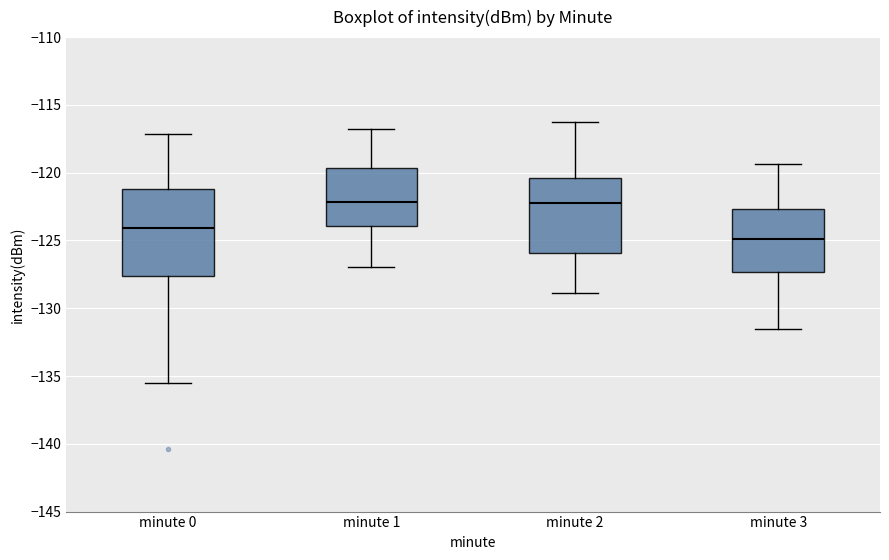

Reading left to right, read every box against the y-axis: the position of its median line, the range the box covers, and the ends of its whiskers. The values are not printed on the chart, so give them approximately, as read against the axis.

minute 0: median -124.0, box -127.5 to -121.0, whiskers -135.5 to -117.0
minute 1: median -122.0, box -124.0 to -119.5, whiskers -127.0 to -117.0
minute 2: median -122.0, box -126.0 to -120.5, whiskers -129.0 to -116.0
minute 3: median -125.0, box -127.5 to -122.5, whiskers -131.5 to -119.5